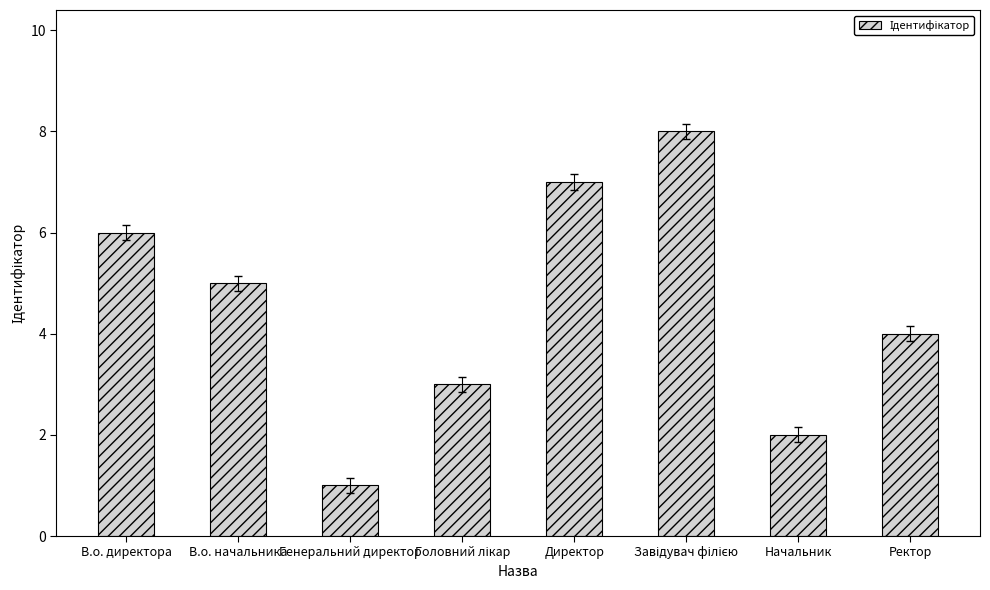

How many values are below 5?

4